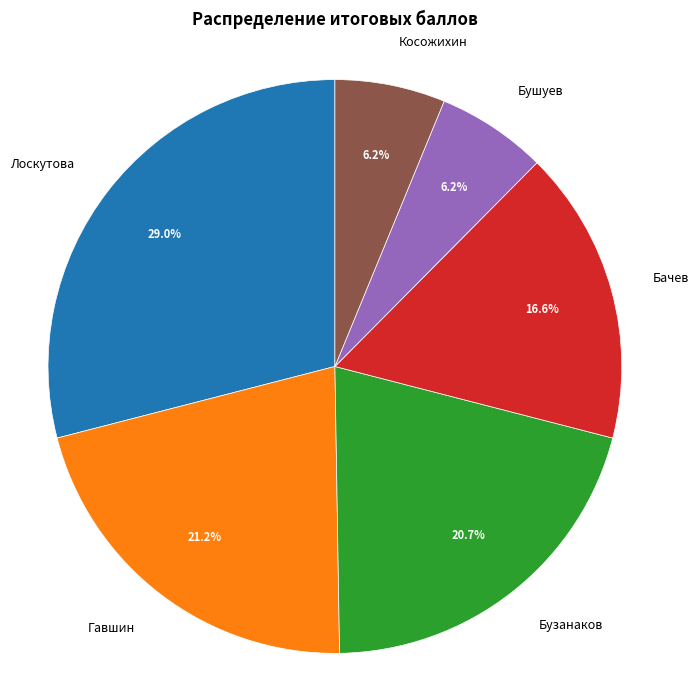

What is the largest slice in the pie chart?

Лоскутова